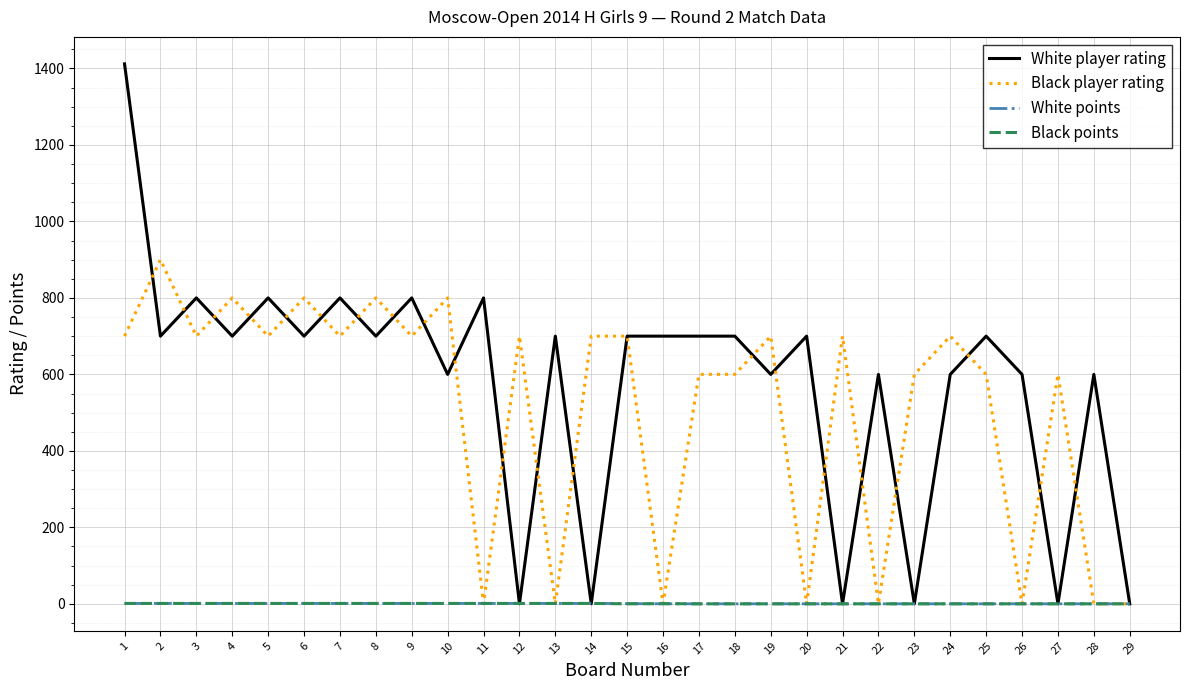

Which series has the widest spread of values?

White player rating